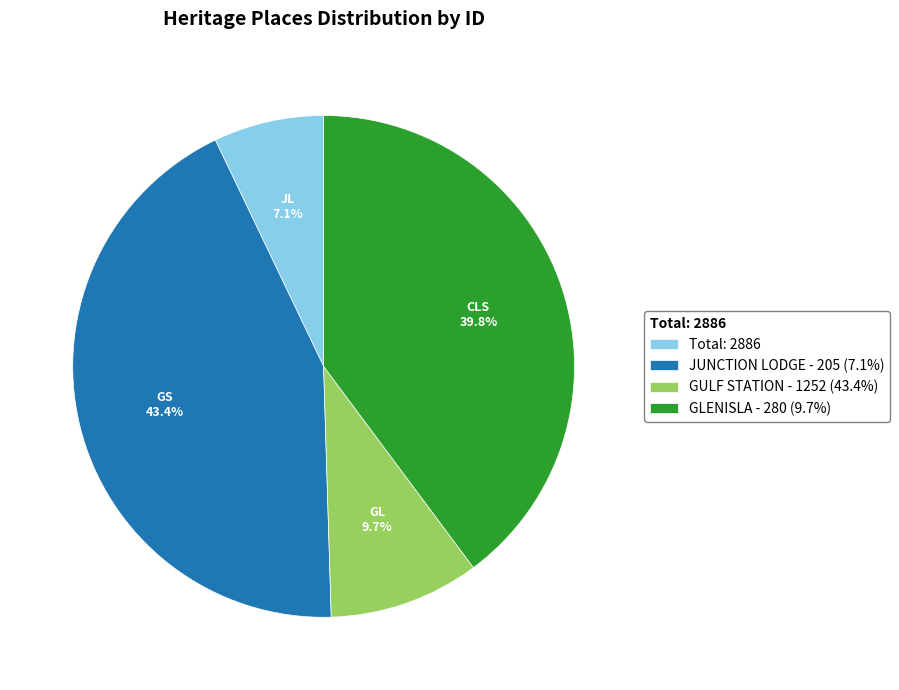

Which has a higher value, JUNCTION LODGE - 205 (7.1%) or GLENISLA - 280 (9.7%)?

JUNCTION LODGE - 205 (7.1%)